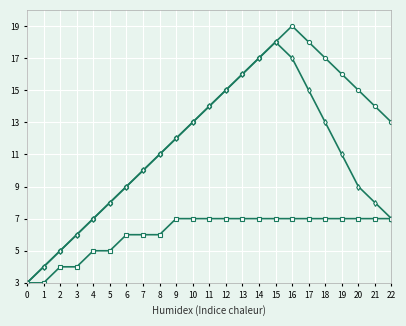

How many distinct data groups are displayed?

3